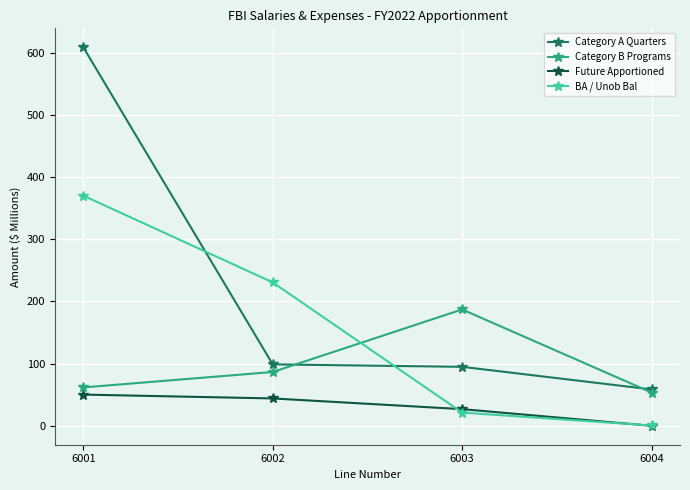

What is the difference between the maximum and minimum values in the Category B Programs series?

133.6